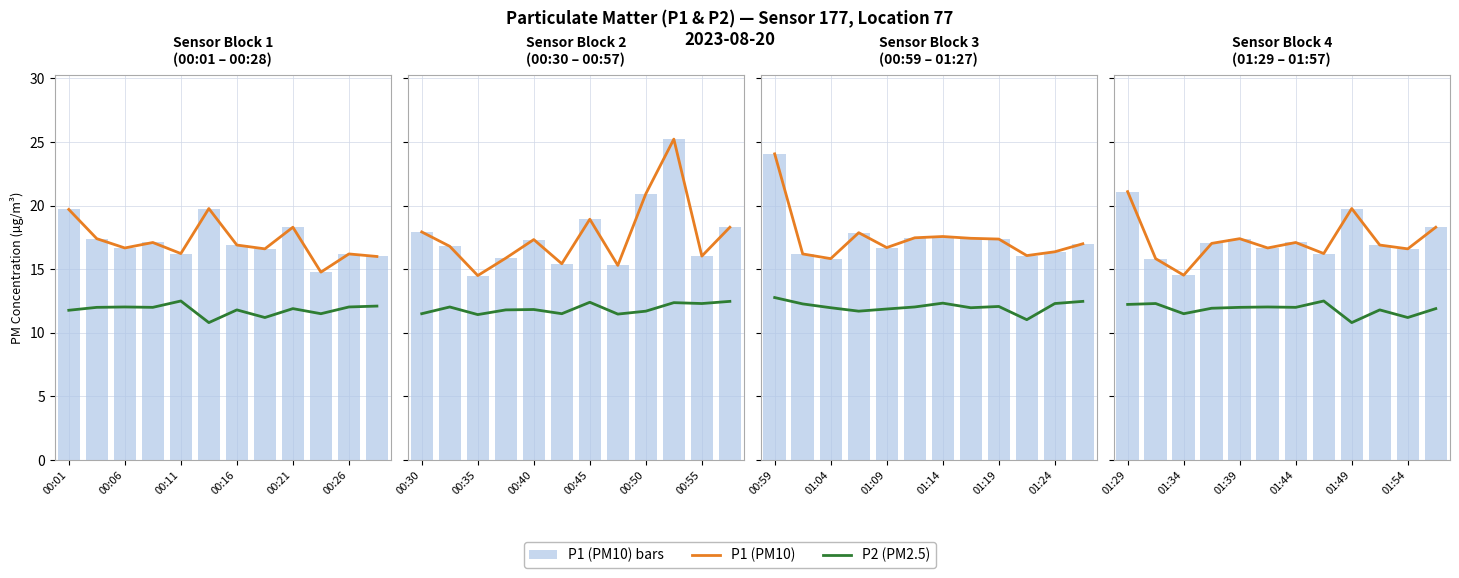

What position from the left is 00:01?

1